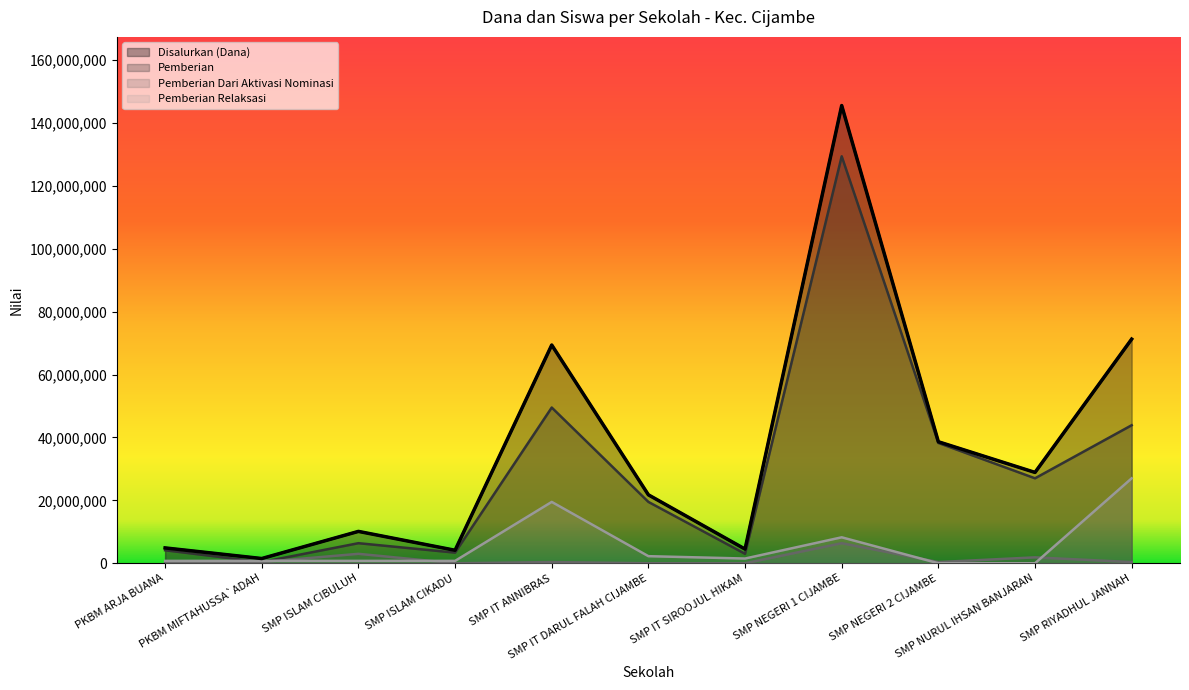

How many data points in Pemberian are less than 19500000?

5